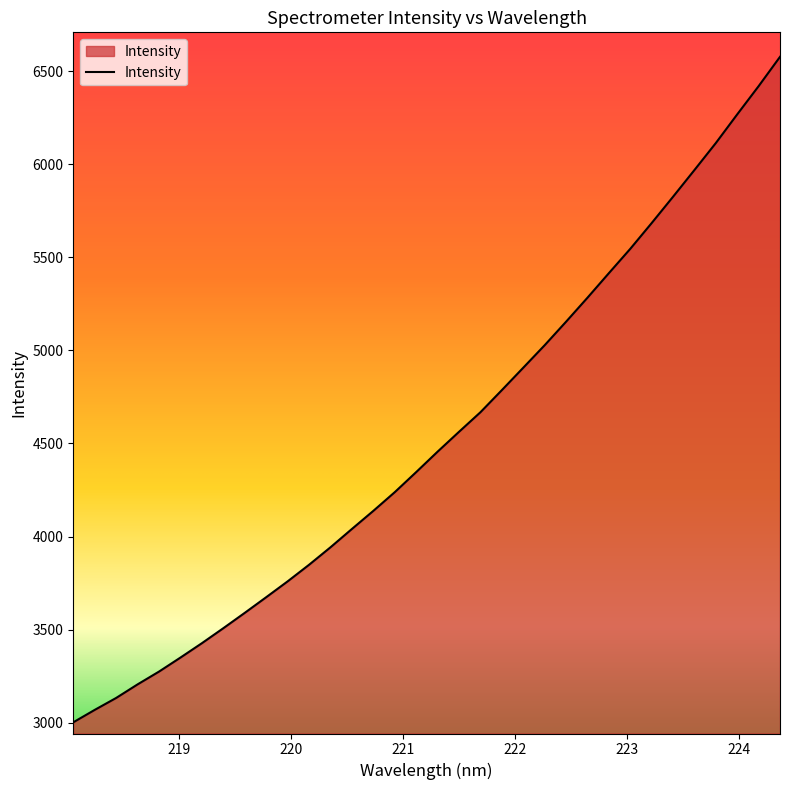

What is the maximum value shown in the chart?

6576.2